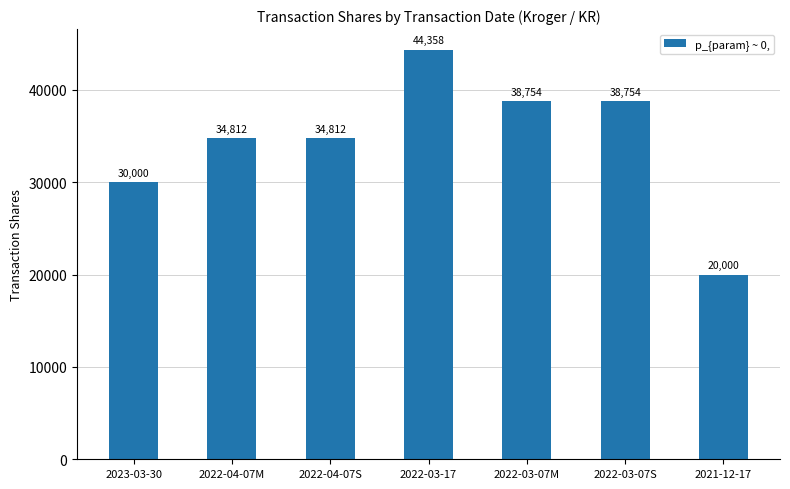

Where is the data nearest to the value 32179?

2023-03-30